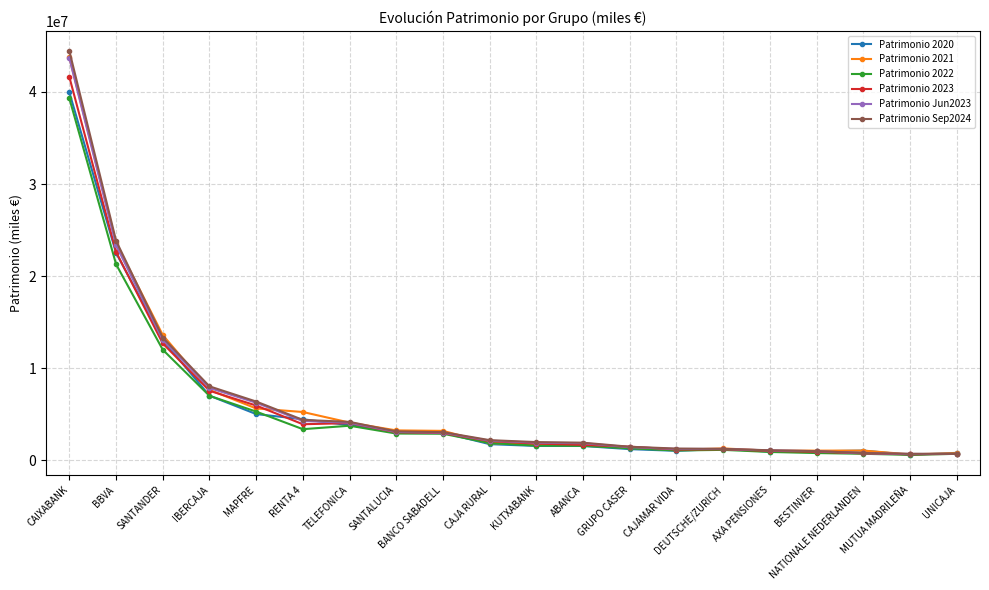

Which category has the highest value in the Patrimonio 2022 series?

CAIXABANK